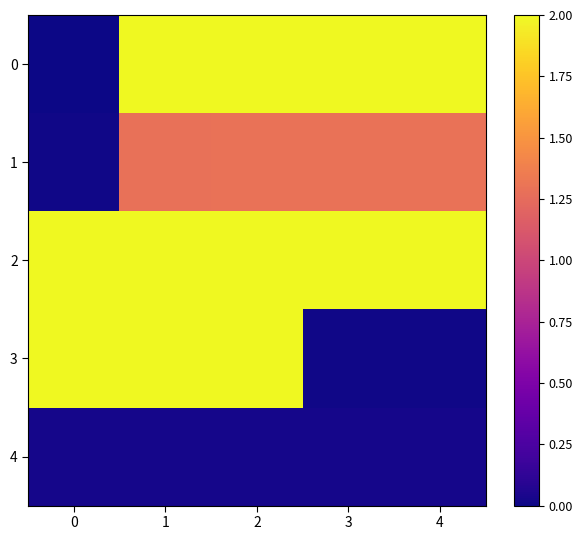

Rank the series at 1 from highest to lowest value.

2, 3, 0, 1, 4